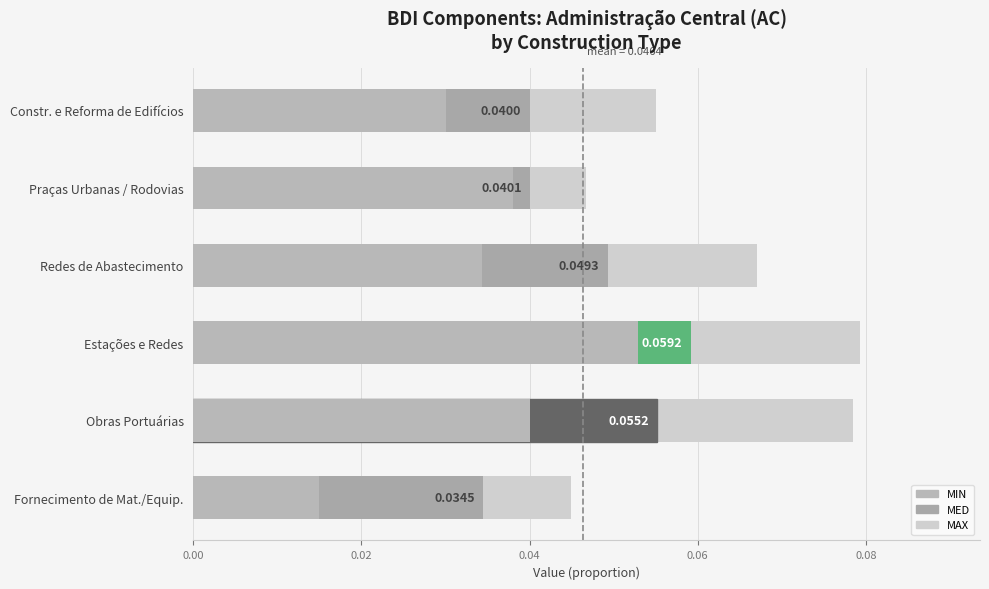

List the series in order of their peak value, lowest first.

MIN, MED, MAX